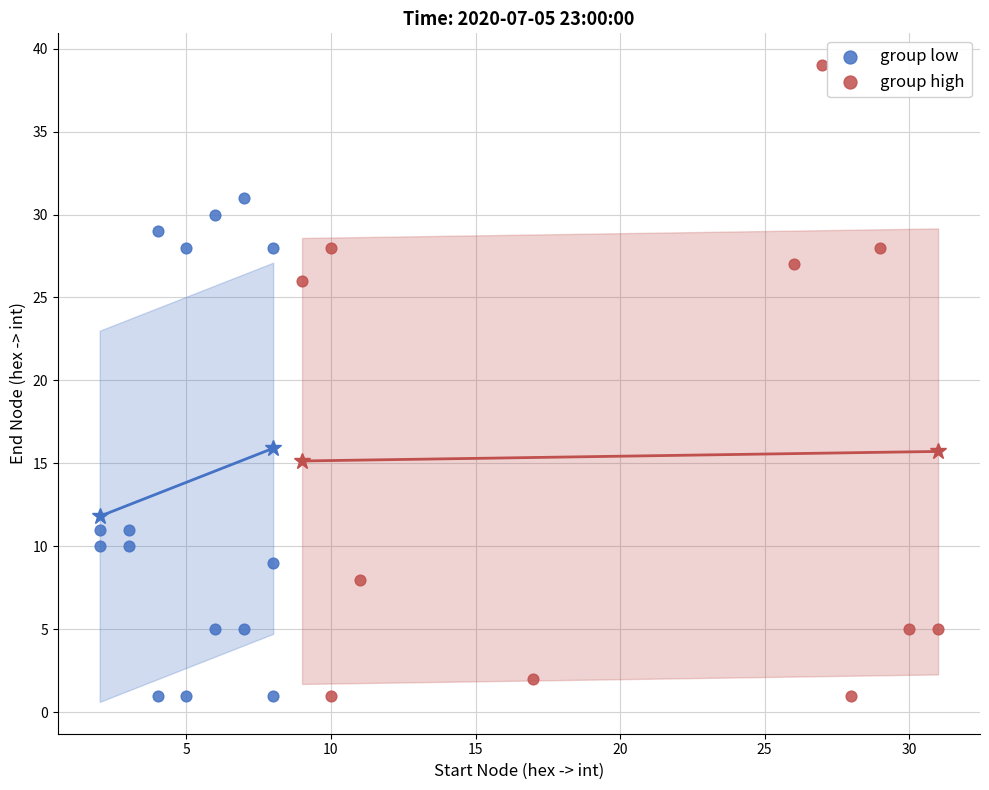

What are all the series names shown in the legend?

group low, group high